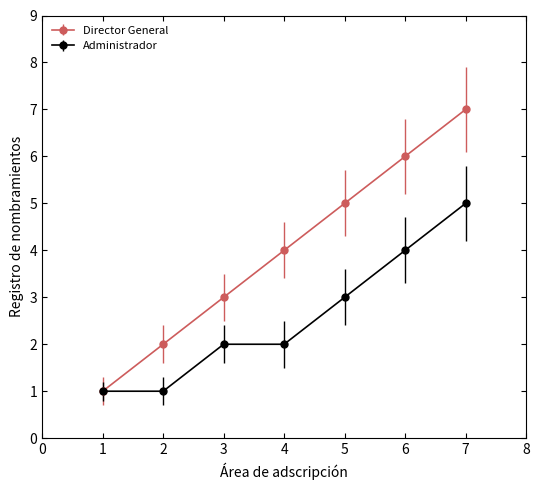

What is the difference between the Director General values at 3 and 1?

2